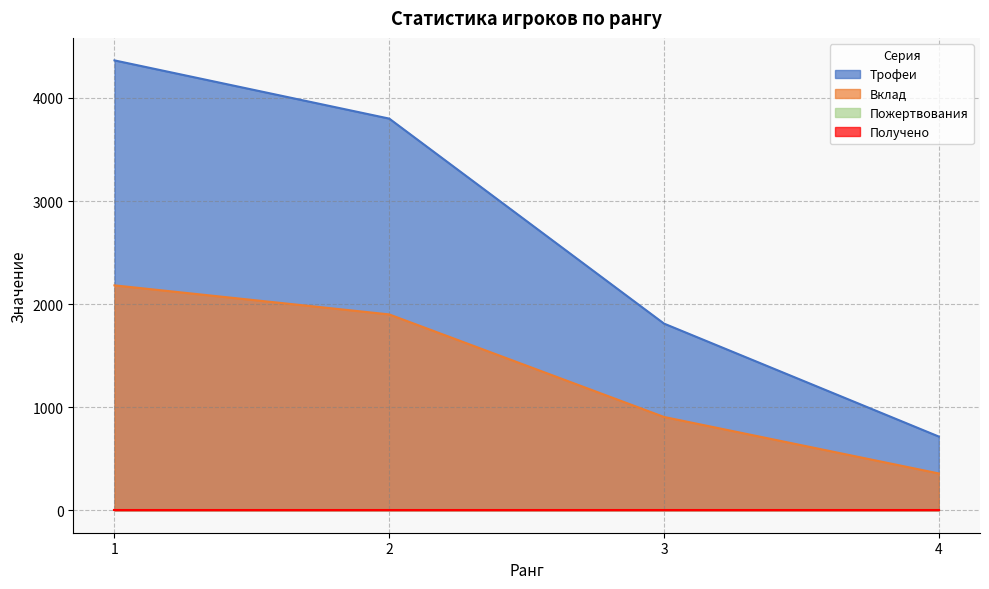

True or false: Трофеи has more than 1 interior local peaks.

False